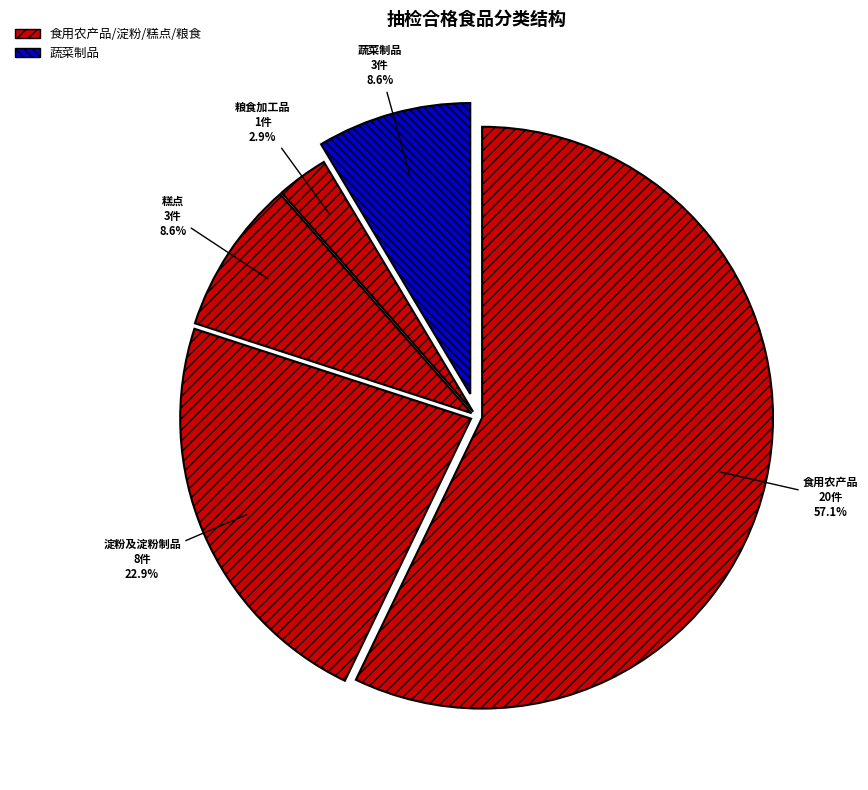

Which slice is the largest?

食用农产品